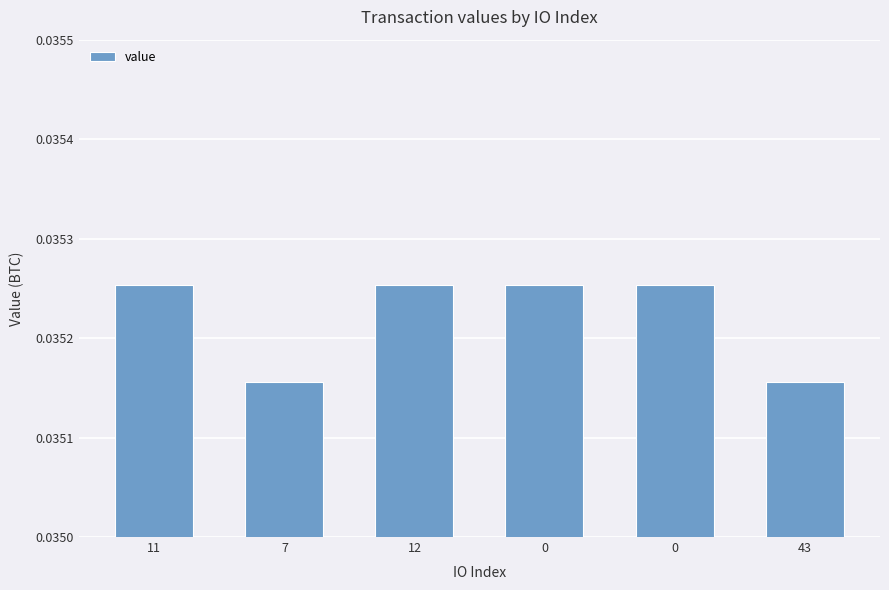

Are the bars horizontal?

No